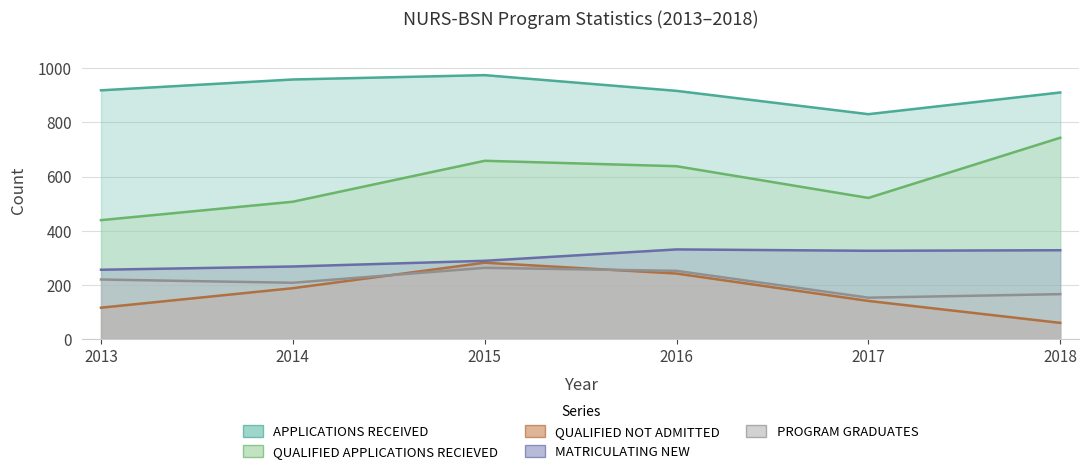

Where is APPLICATIONS RECEIVED nearest to the value 902?

2018